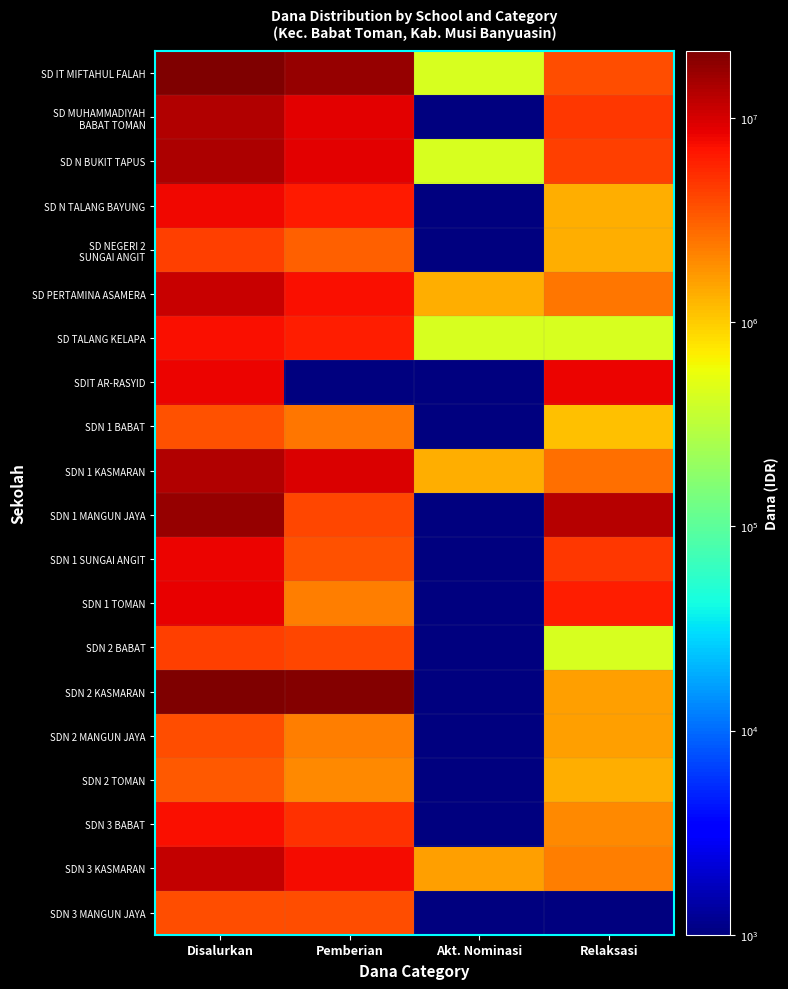

What is the minimum value shown in the chart?

1000